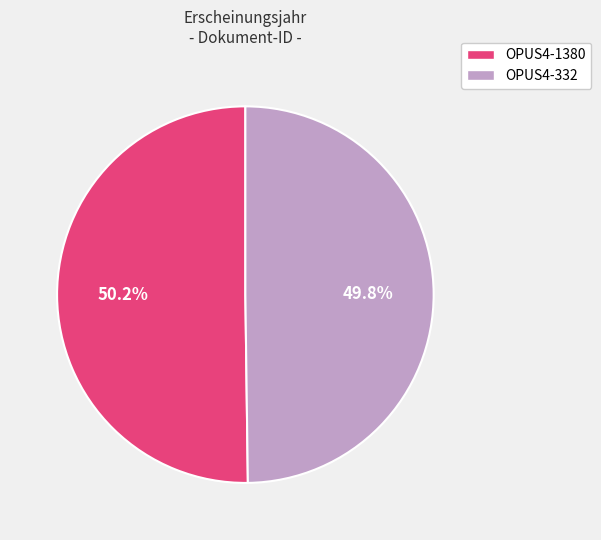

What percentage is the OPUS4-1380 slice, to the nearest percent?

50%